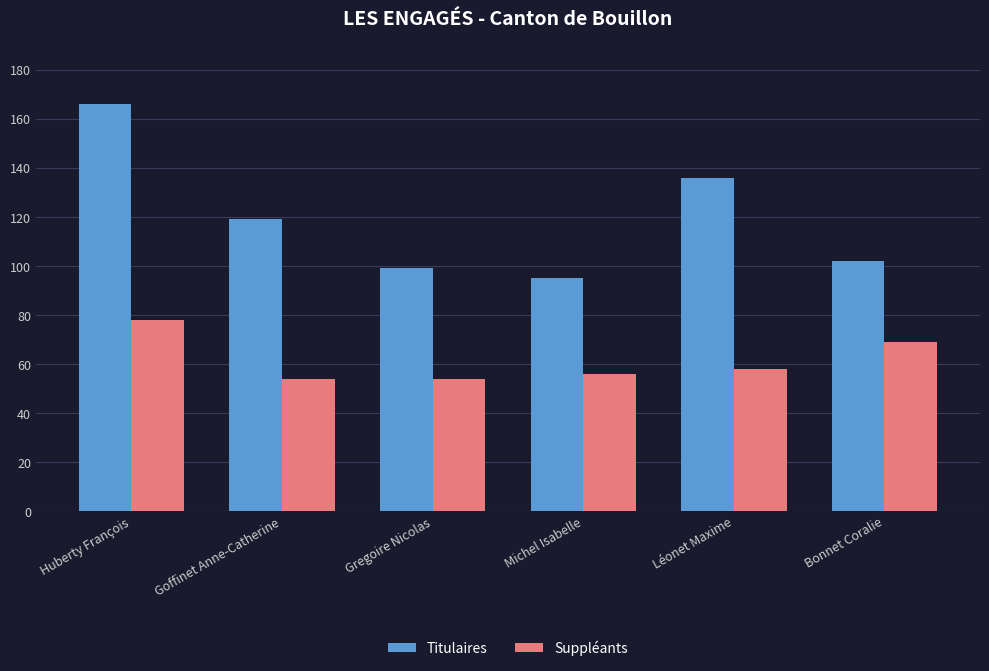

At how many categories does at least one series exceed 158?

1